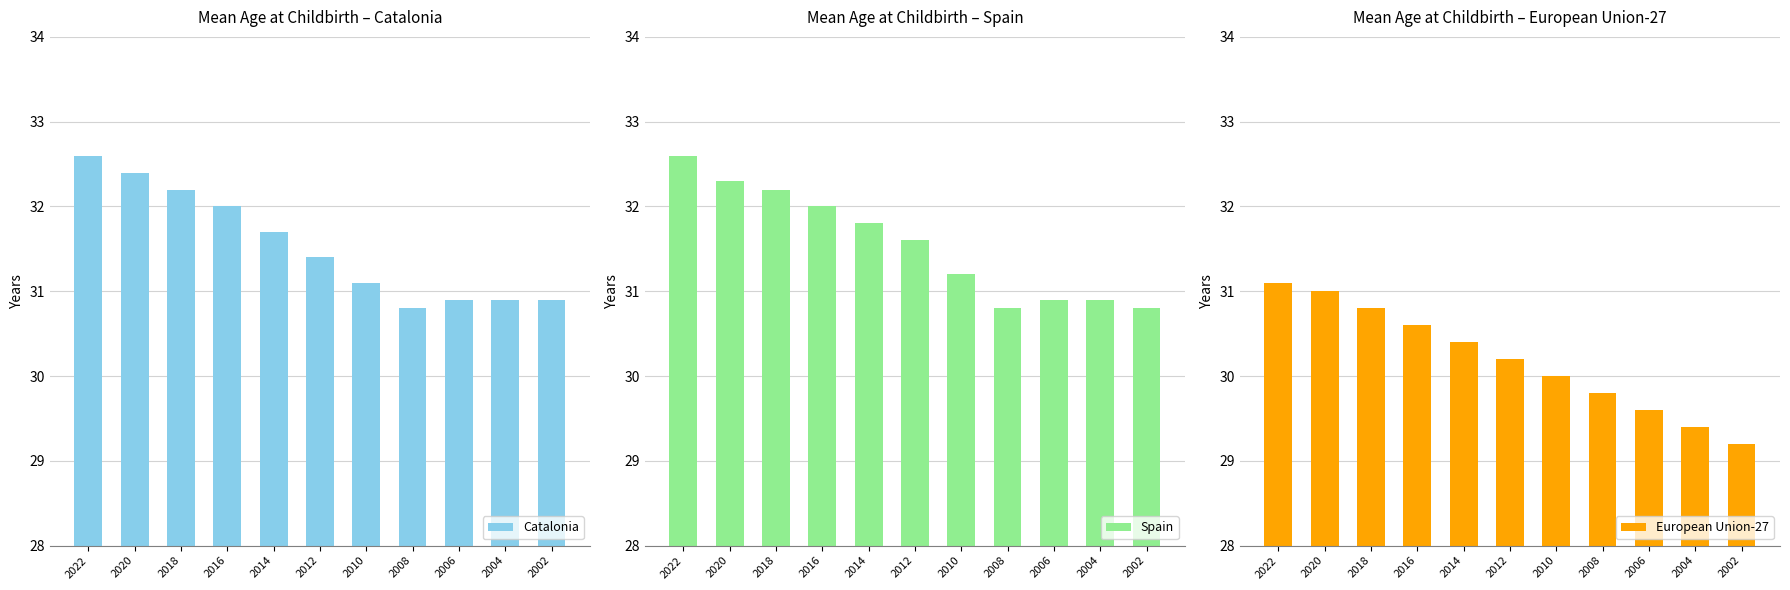

Which series changed the most between 2008 and 2006?

European Union-27